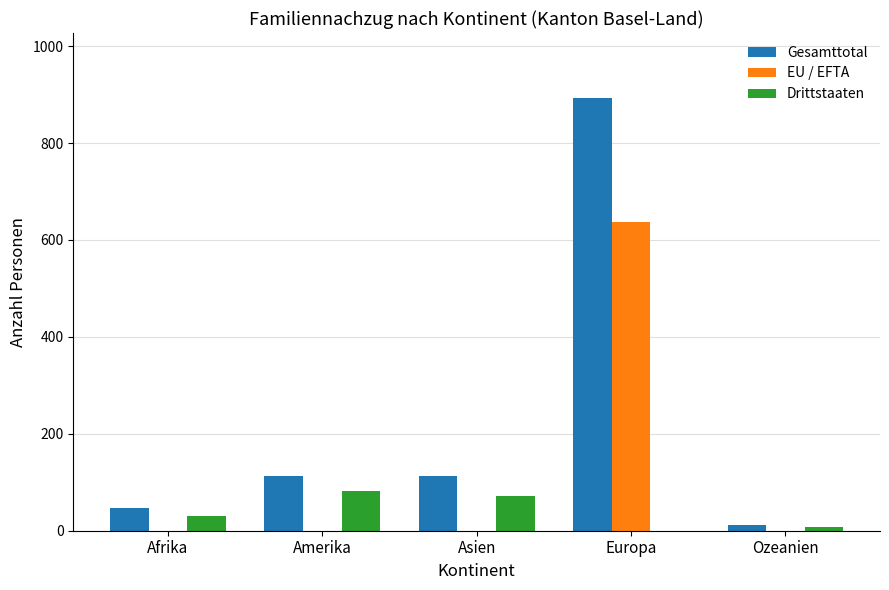

The value of EU / EFTA at Amerika is 0. True or false?

True